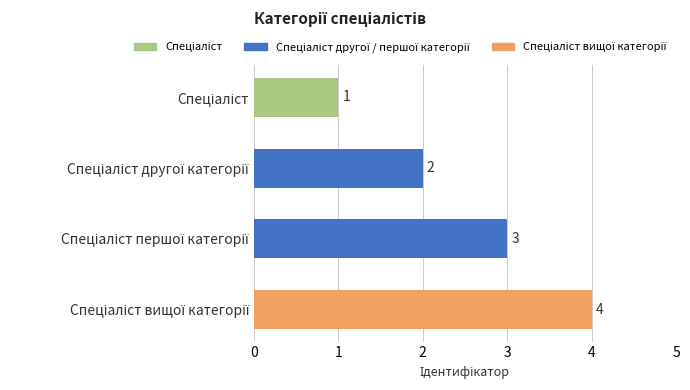

What is the value of the 2nd bar from the top?

2